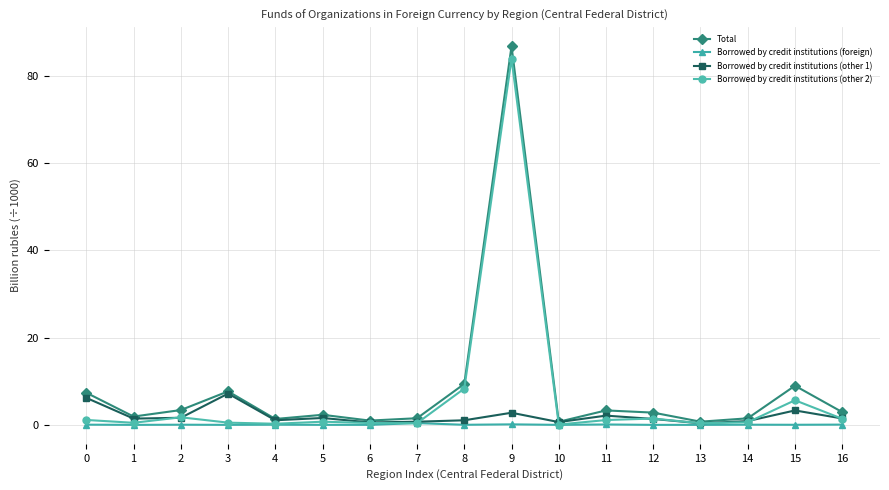

What is the greatest value displayed?

86.8